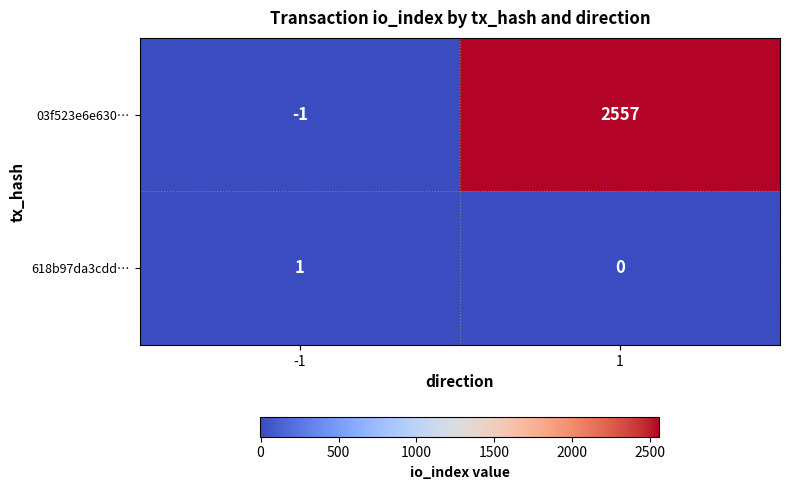

What is the sum of the 03f523e6e630… values at -1 and 1?

2556